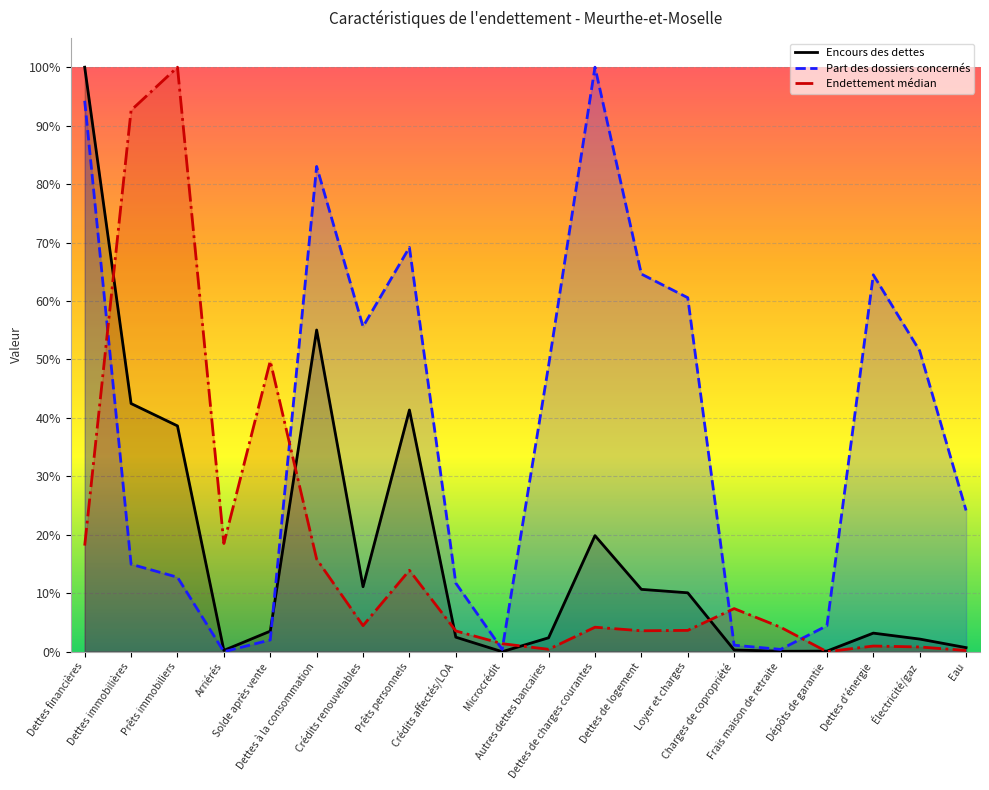

Which category has the highest value in the Endettement médian series?

Prêts immobiliers